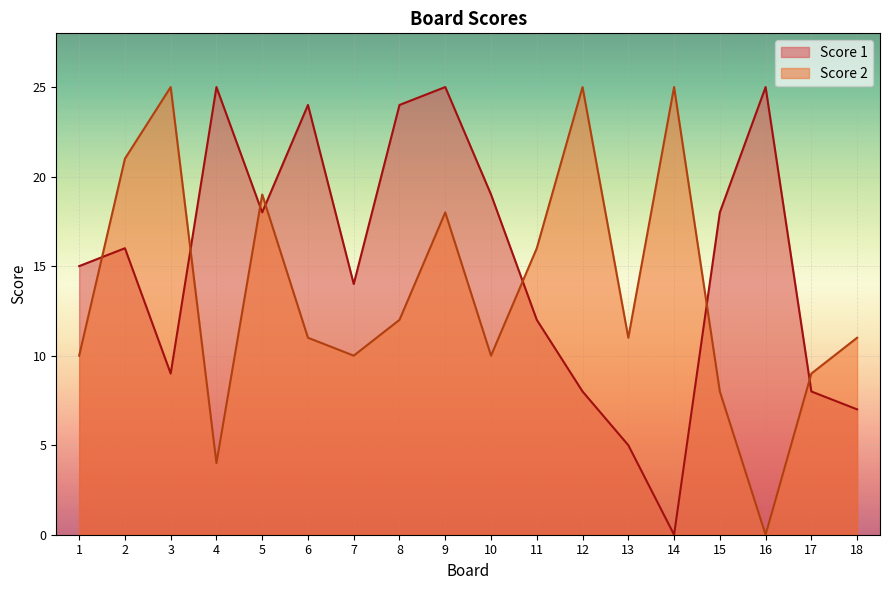

Reading left to right, transcribe all the data shown in this chart.

Score 1: 15	16	9	25	18	24	14	24	25	19	12	8	5	0	18	25	8	7
Score 2: 10	21	25	4	19	11	10	12	18	10	16	25	11	25	8	0	9	11